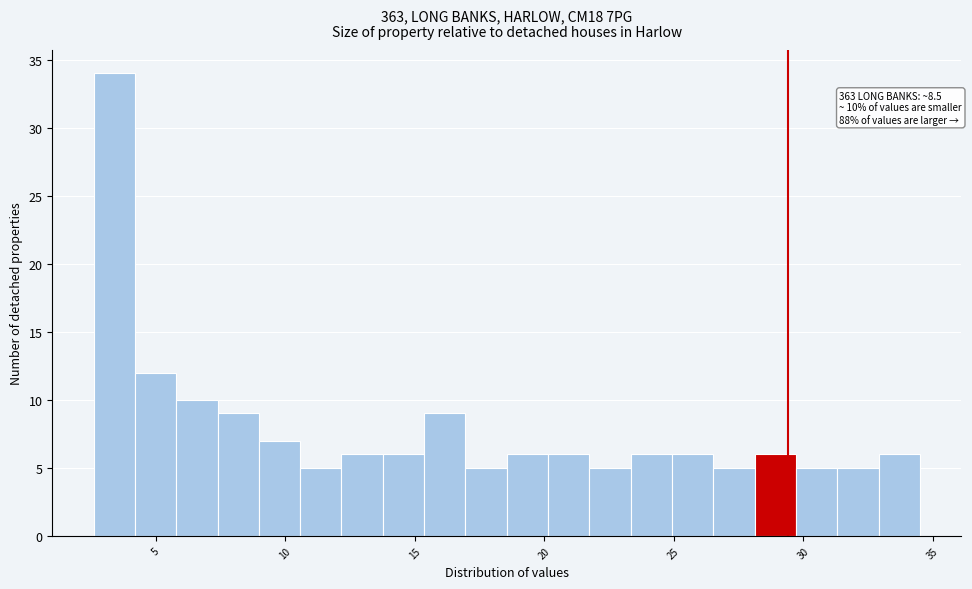

Around what value on the x-axis is the tallest bar? Give the approximate position of its centre, as read against the axis.

3.5